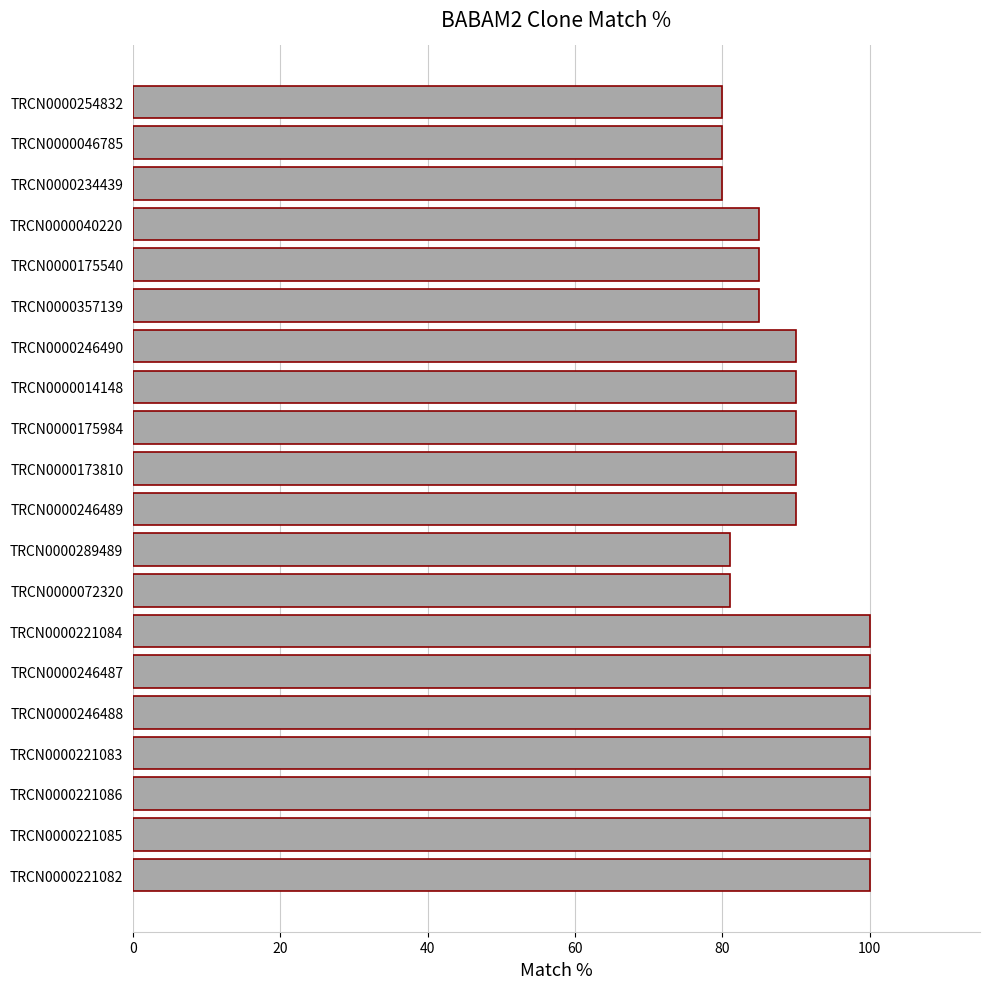

What is the minimum value shown in the chart?

80